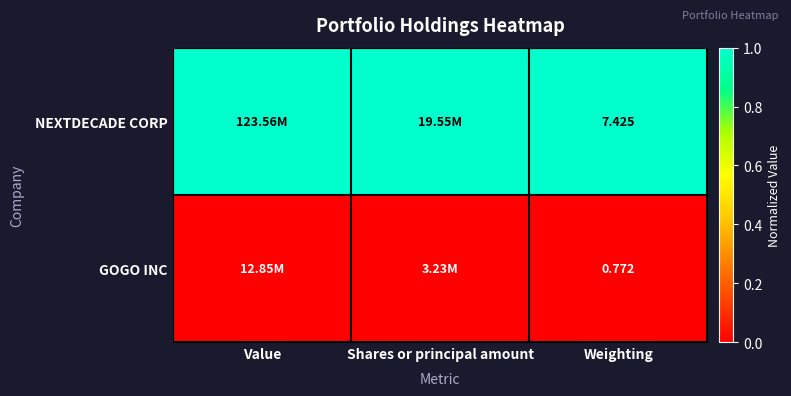

Where is GOGO INC nearest to the value 0?

Value